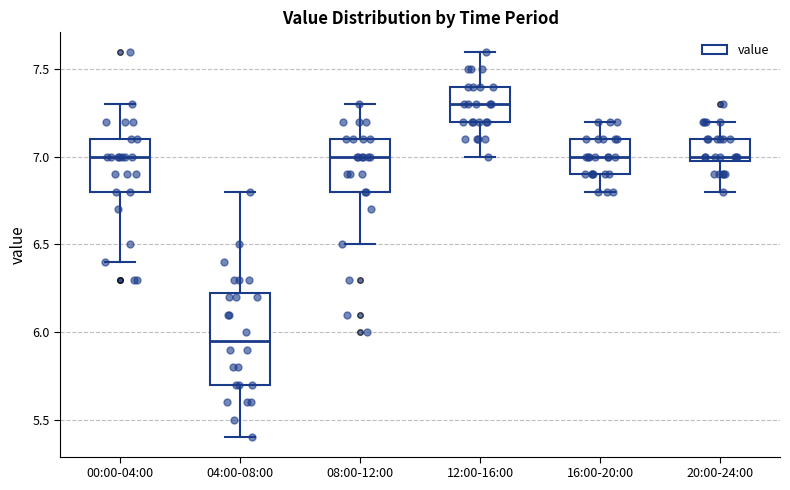

Where does the lower whisker of the box for 16:00-20:00 end on the y-axis? The values are not printed on the chart, so give them approximately, as read against the axis.

6.80